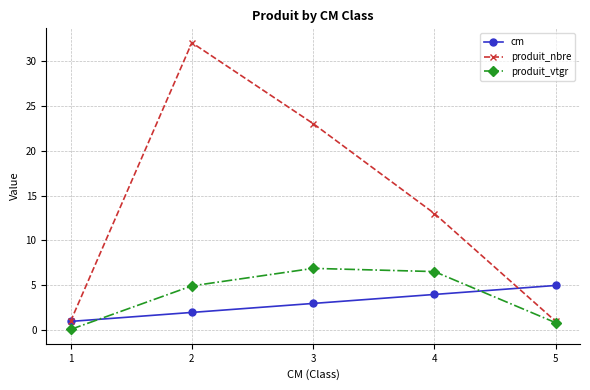

What is the difference between the produit_vtgr values at 5 and 3?

6.0